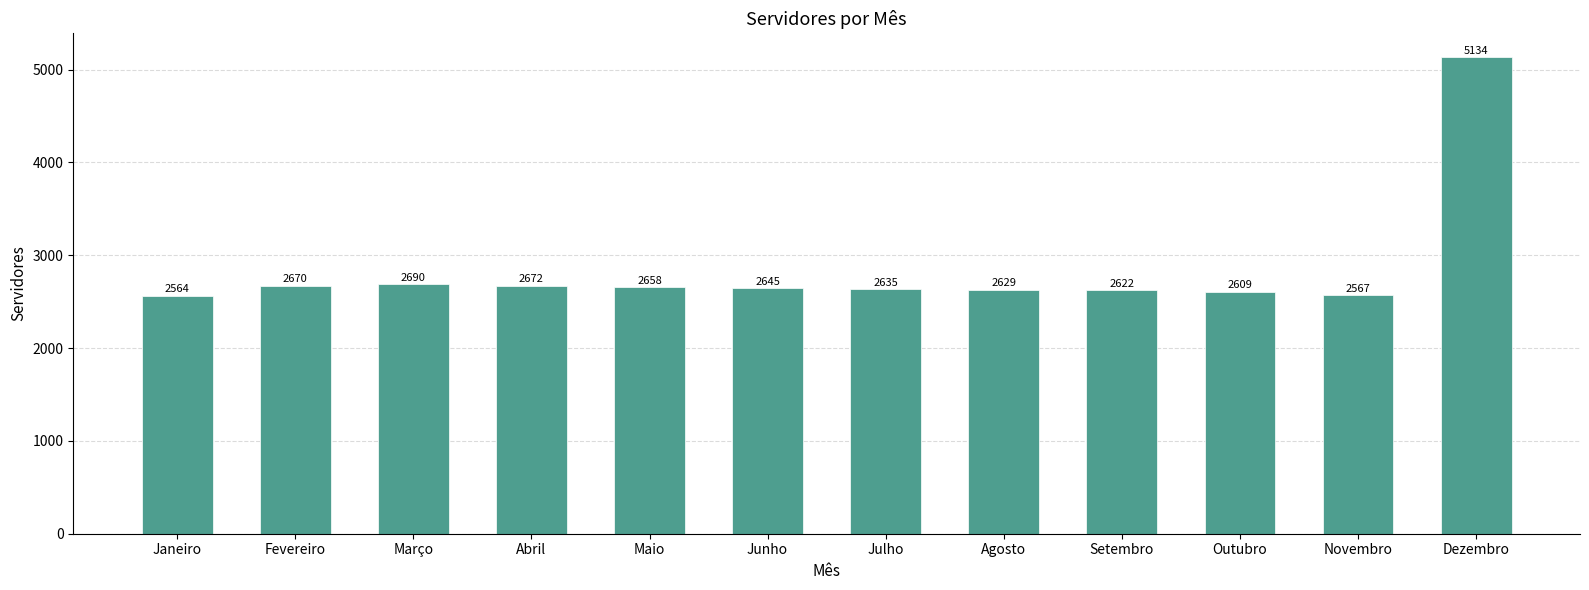

What is the maximum value shown in the chart?

5134